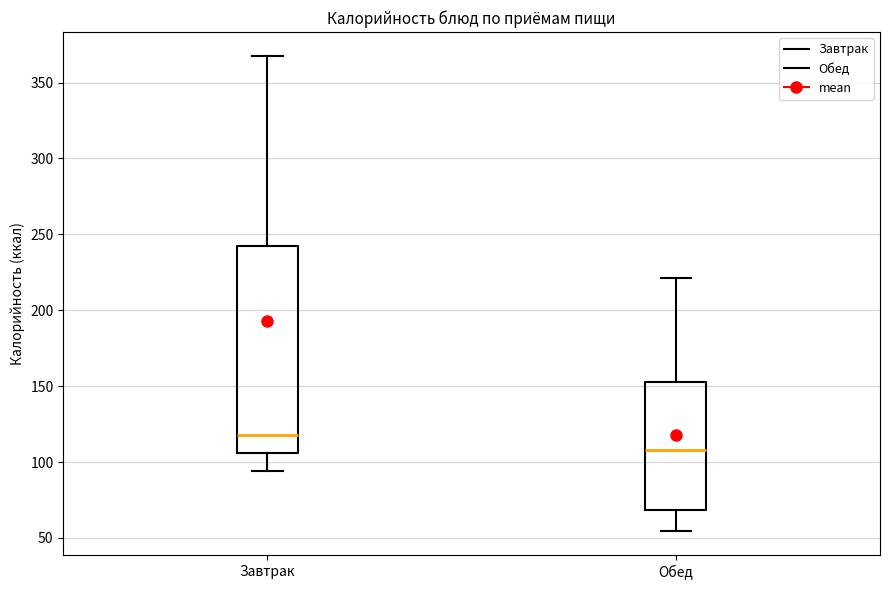

Reading left to right, read every box against the y-axis: the position of its median line, the range the box covers, and the ends of its whiskers. The values are not printed on the chart, so give them approximately, as read against the axis.

Завтрак: median 120, box 105 to 245, whiskers 95 to 370
Обед: median 110, box 70 to 155, whiskers 55 to 220